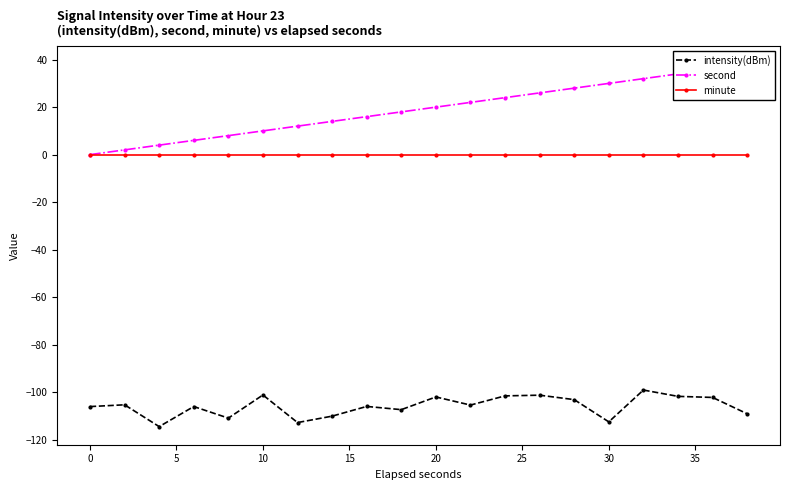

True or false: second and minute intersect in this chart.

False